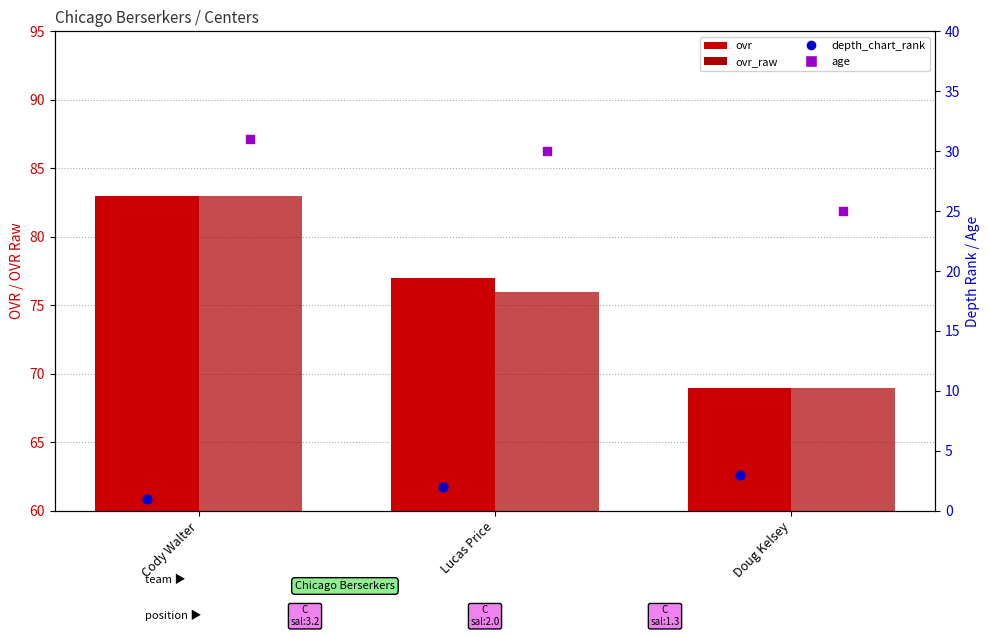

Which series reaches the minimum Y coordinate?

depth_chart_rank